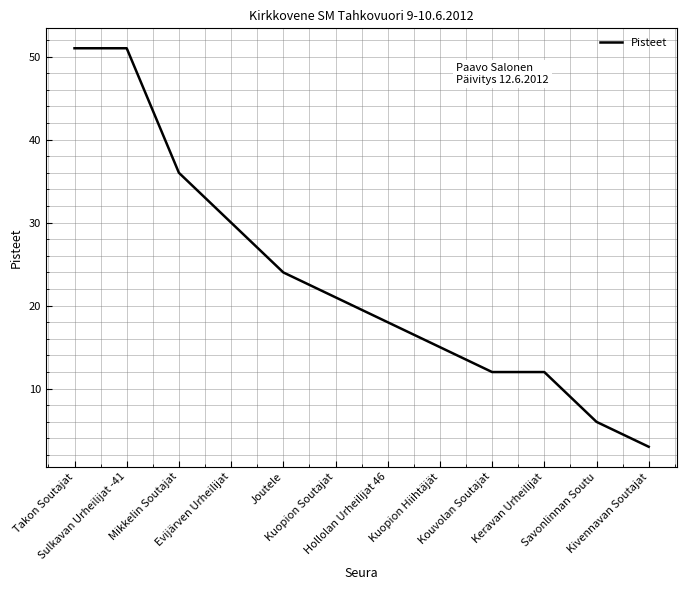

What is the greatest value displayed?

51